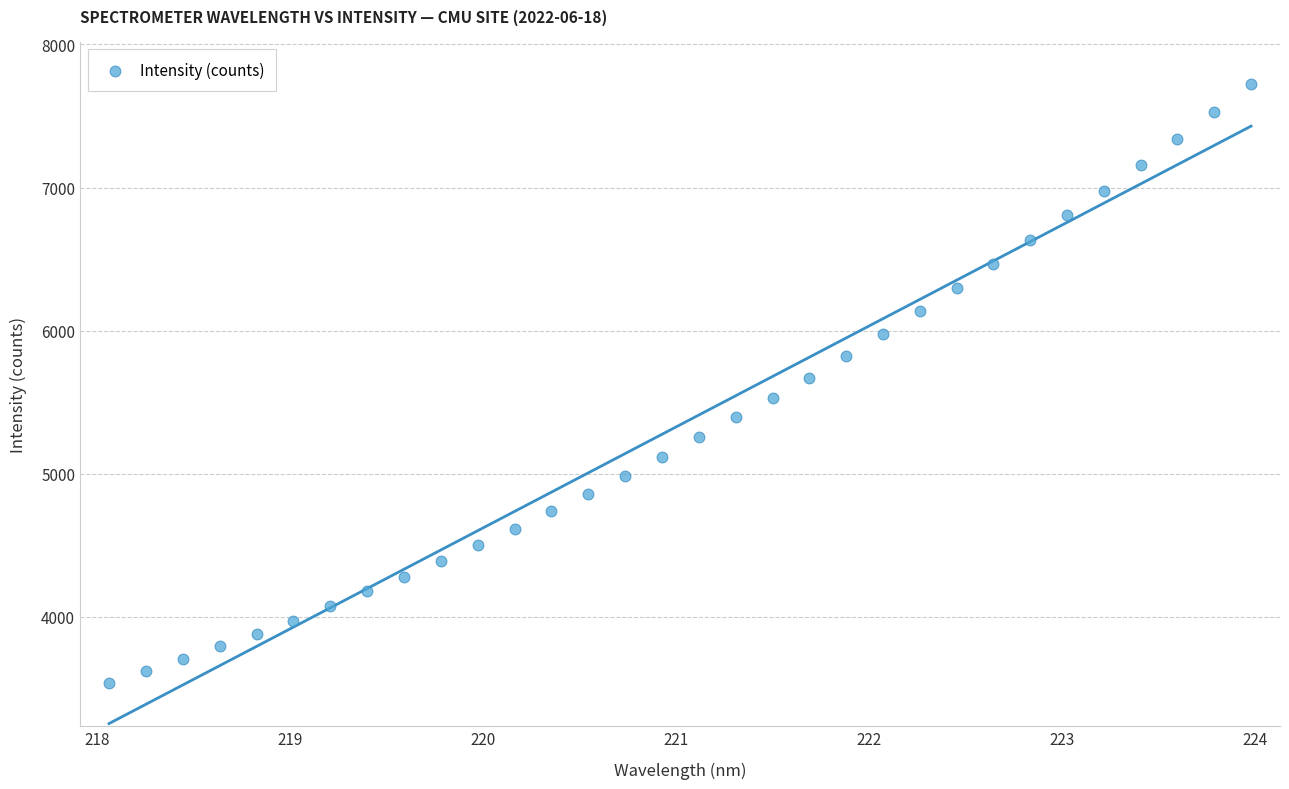

What is the range of Y values (max minus min)?

4182.6